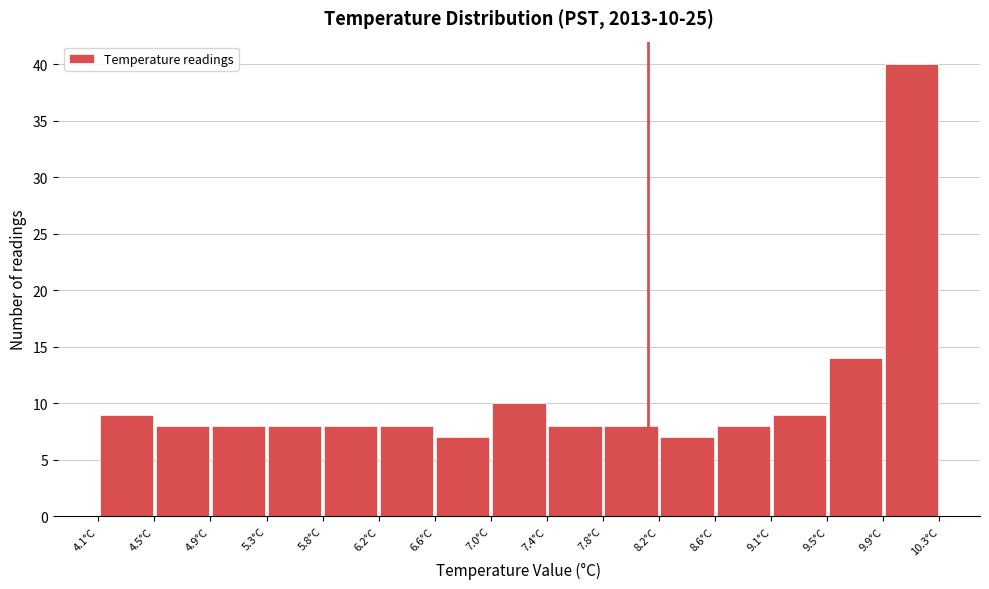

Over which range of the x-axis is the bar tallest?

9.90 to 10.30